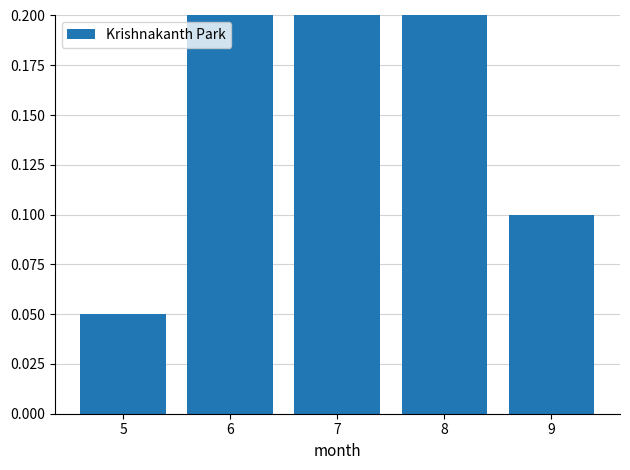

What is the average value?

0.2